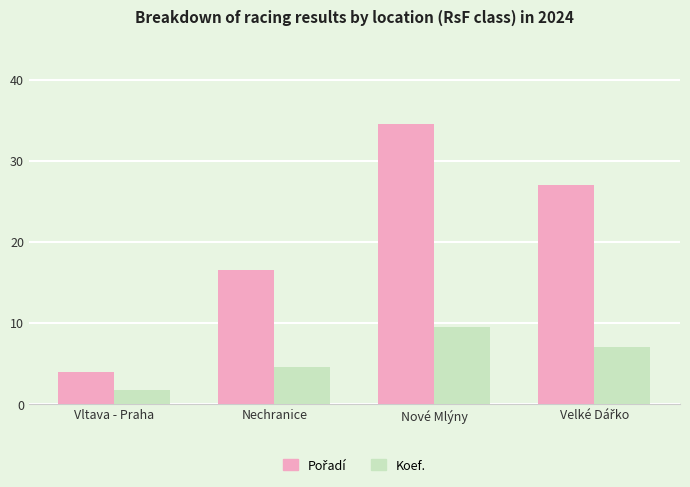

Does the chart contain stacked bars?

No